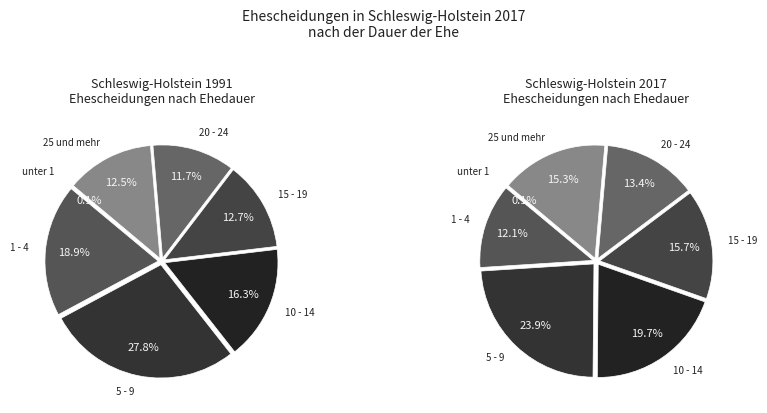

True or false: 25 und mehr accounts for 22% of the total.

False